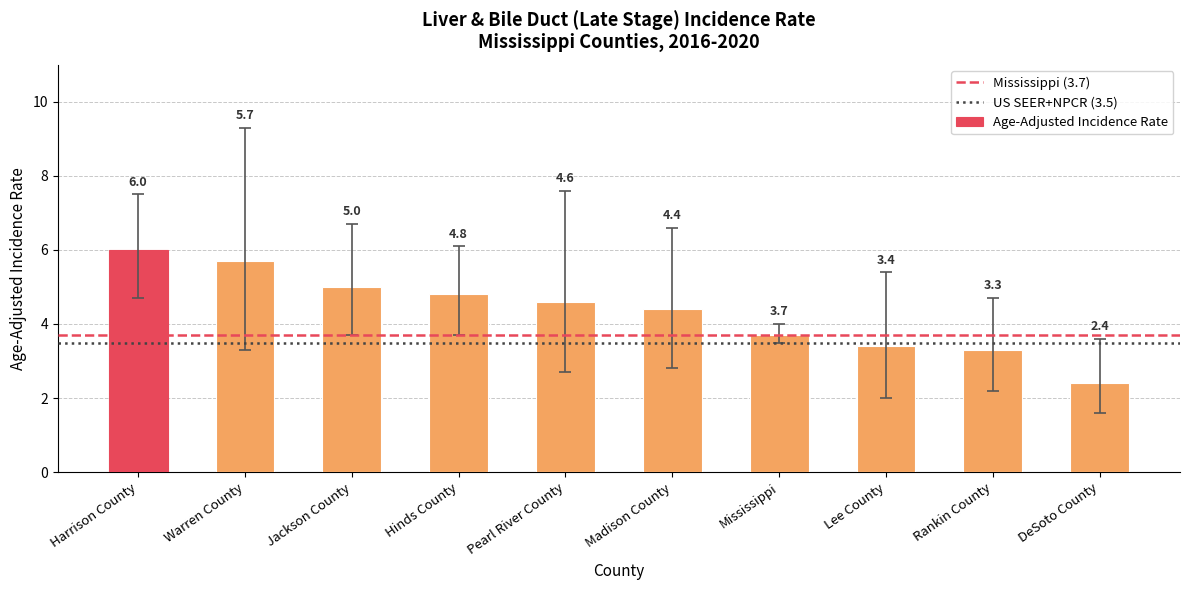

Are the bars grouped side by side (vs. stacked)?

No